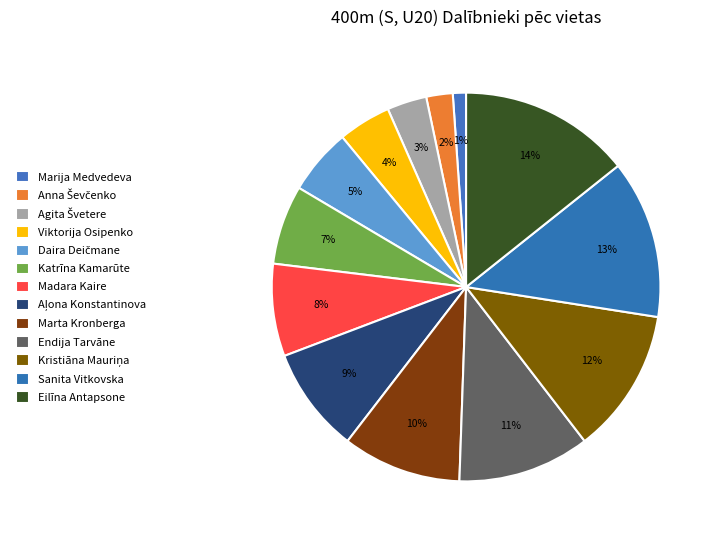

Rank the categories by value from lowest to highest.

Marija Medvedeva, Anna Ševčenko, Agita Švetere, Viktorija Osipenko, Daira Deičmane, Katrīna Kamarūte, Madara Kaire, Aļona Konstantinova, Marta Kronberga, Endija Tarvāne, Kristiāna Mauriņa, Sanita Vitkovska, Eilīna Antapsone